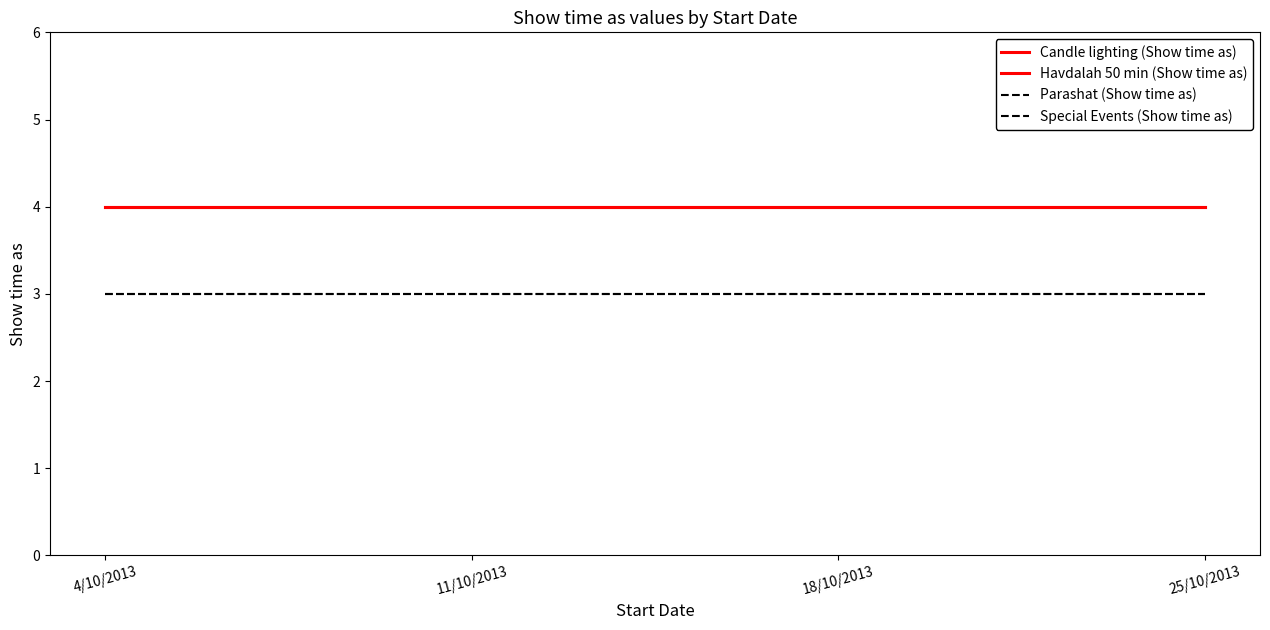

True or false: Havdalah 50 min (Show time as) and Parashat (Show time as) cross at least once.

False